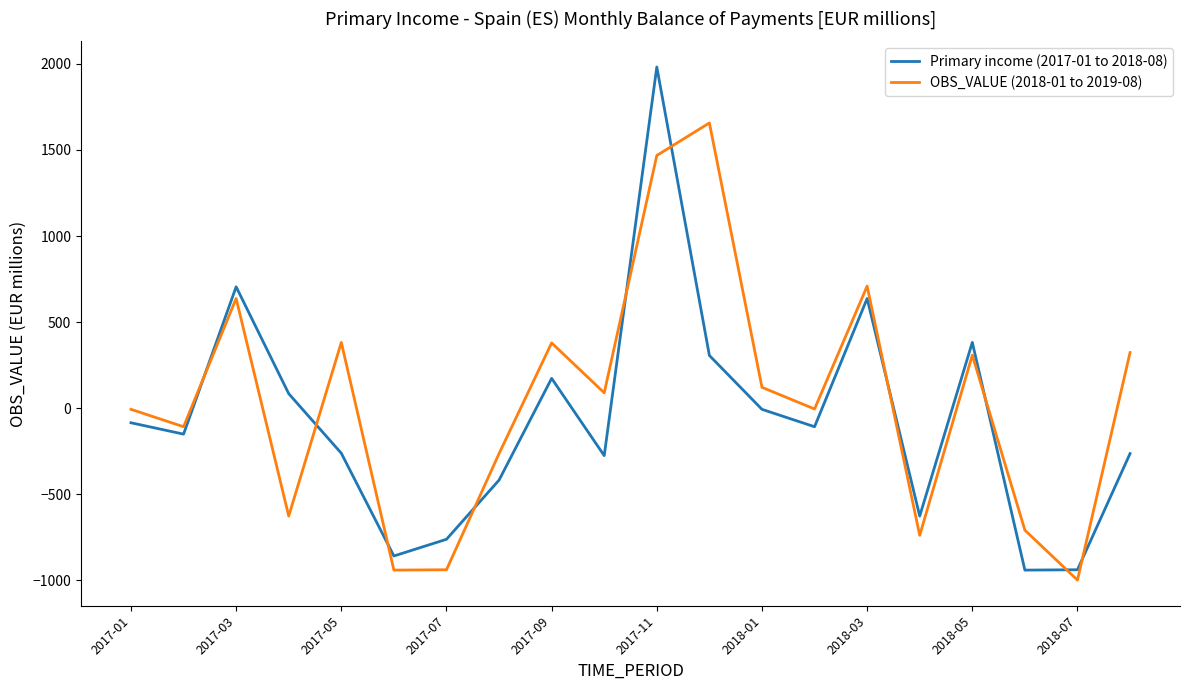

True or false: Primary income (2017-01 to 2018-08) and OBS_VALUE (2018-01 to 2019-08) cross at least once.

True